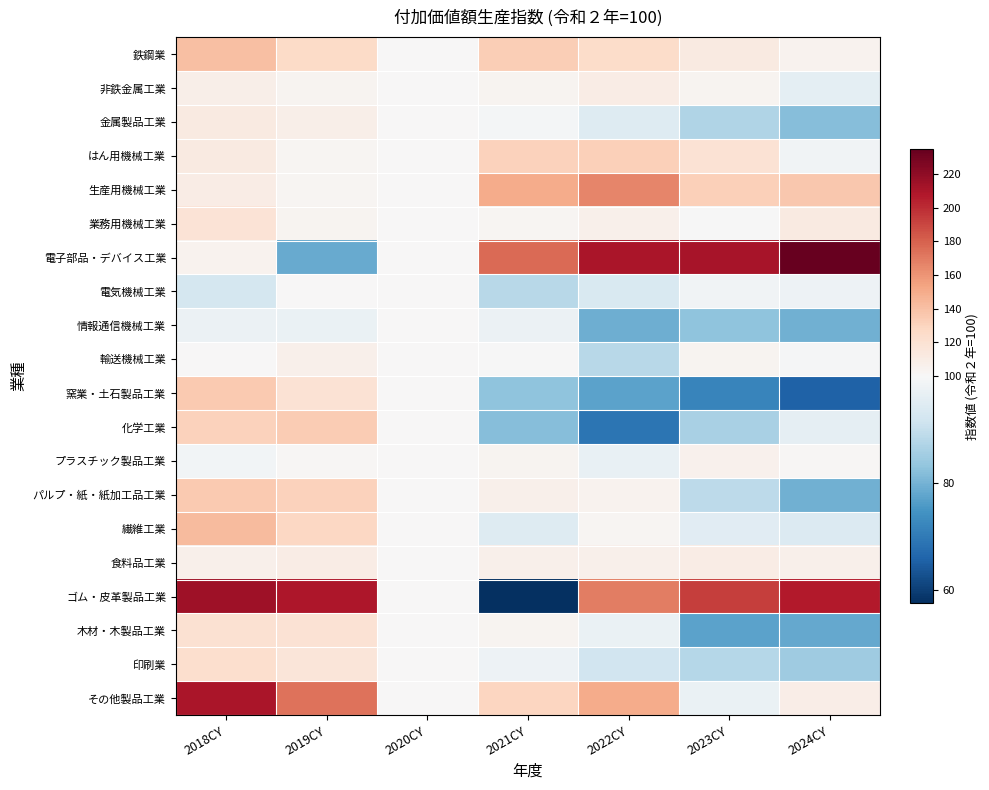

At which category is the sum across all series the highest?

2018CY